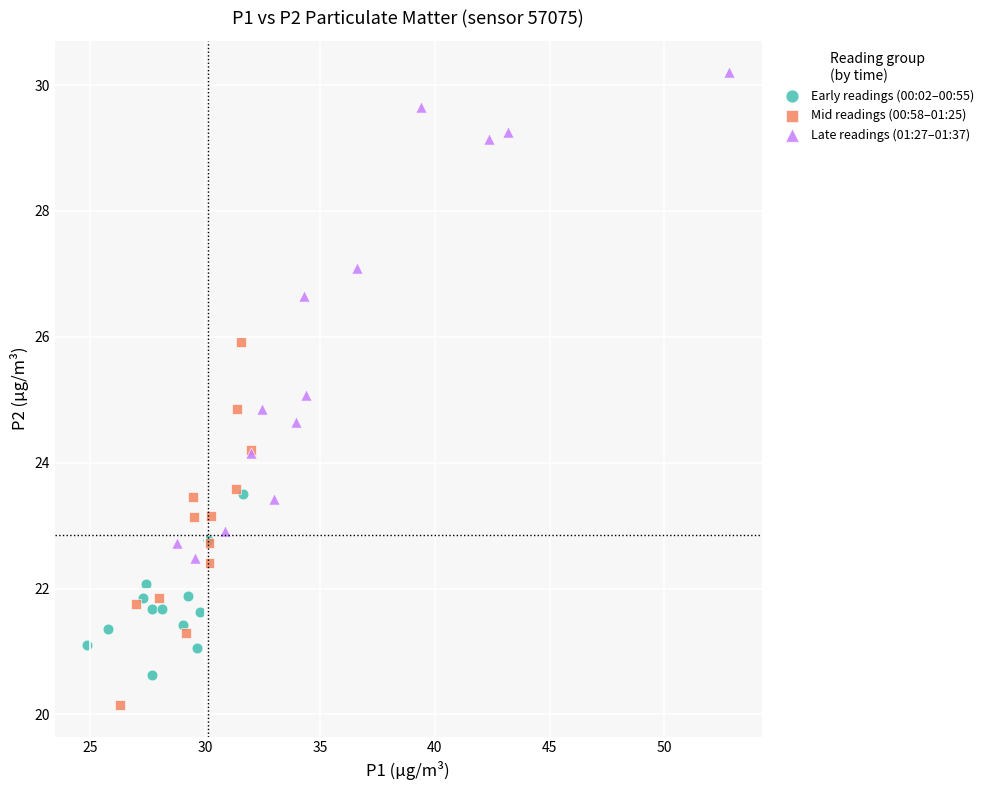

Which series reaches the minimum Y coordinate?

Mid readings (00:58–01:25)